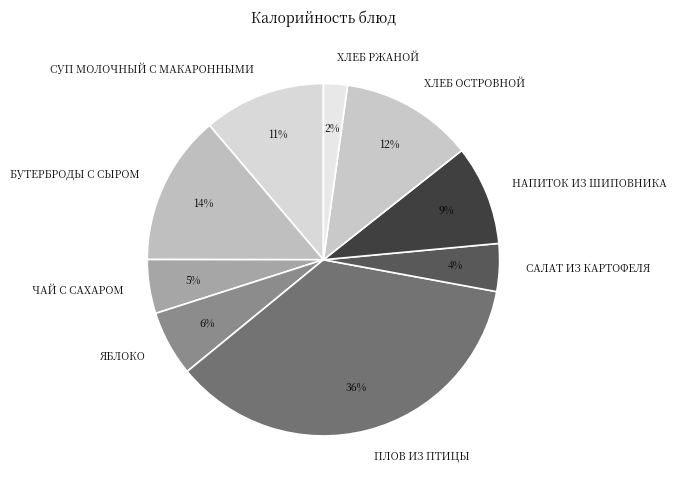

Is there any slice that represents more than half of the pie?

No